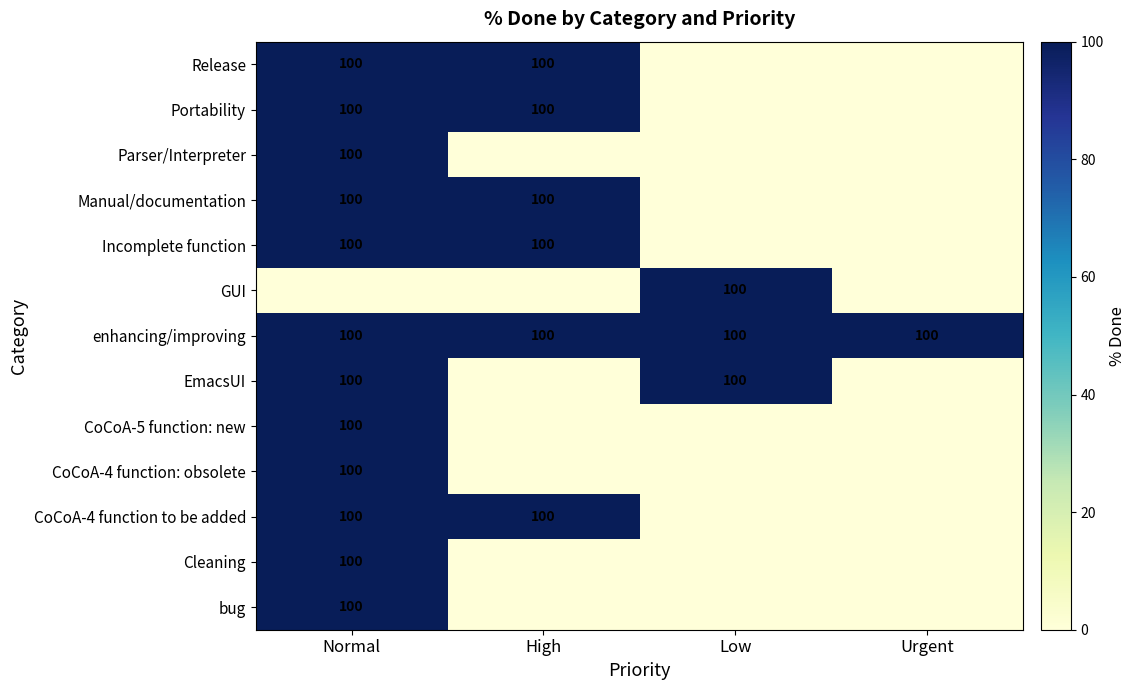

Is it true that enhancing/improving equals 100 at Low?

True